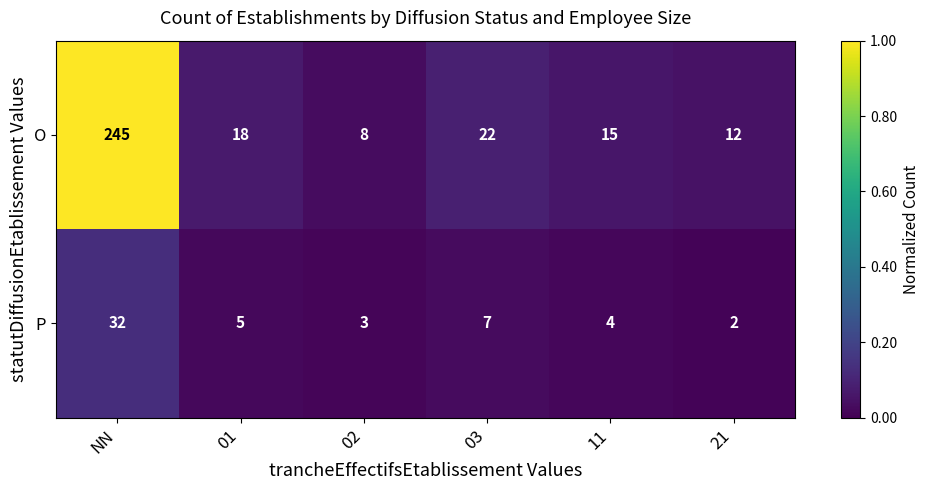

List the series in order of their peak value, lowest first.

P, O